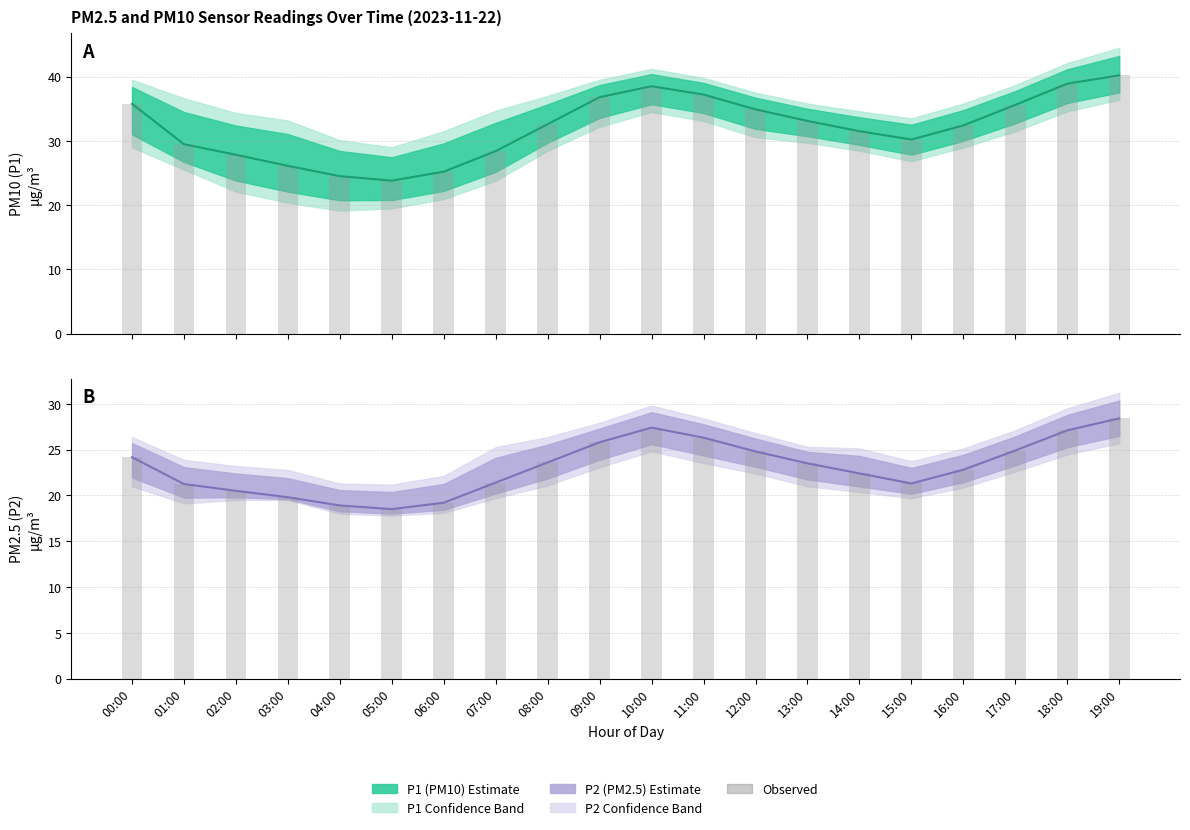

What is the difference between the P1 observed values at 16:00 and 18:00?

6.5